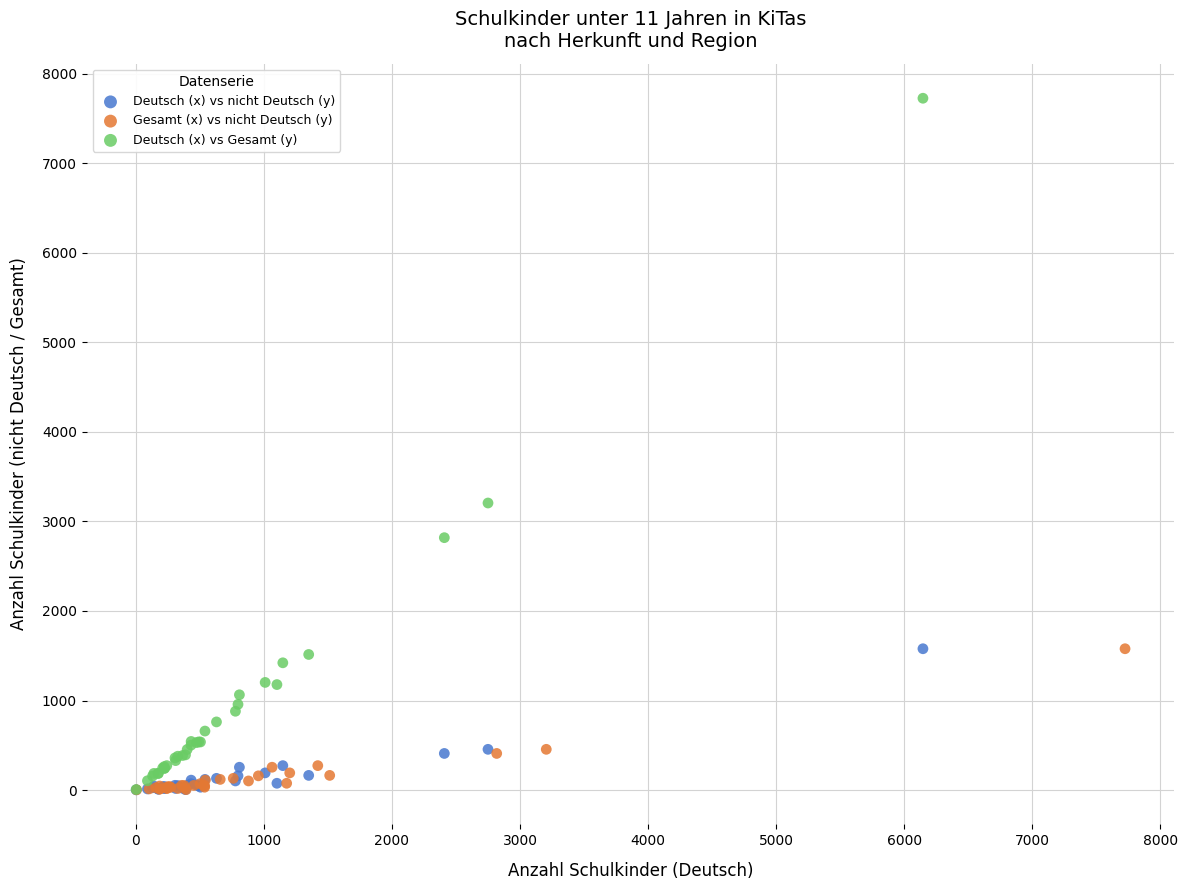

What are all the series names shown in the legend?

Deutsch (x) vs nicht Deutsch (y), Gesamt (x) vs nicht Deutsch (y), Deutsch (x) vs Gesamt (y)